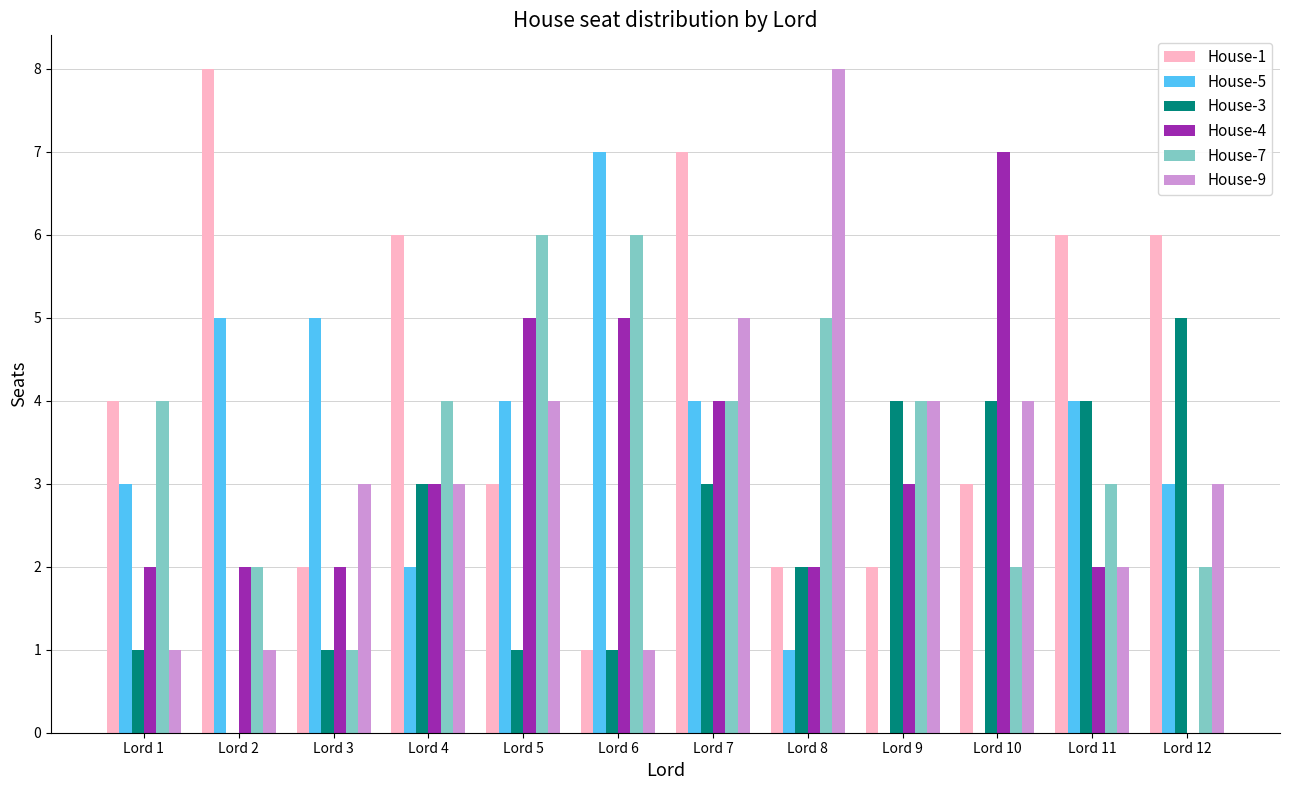

What is the total value across all series at Lord 12?

19